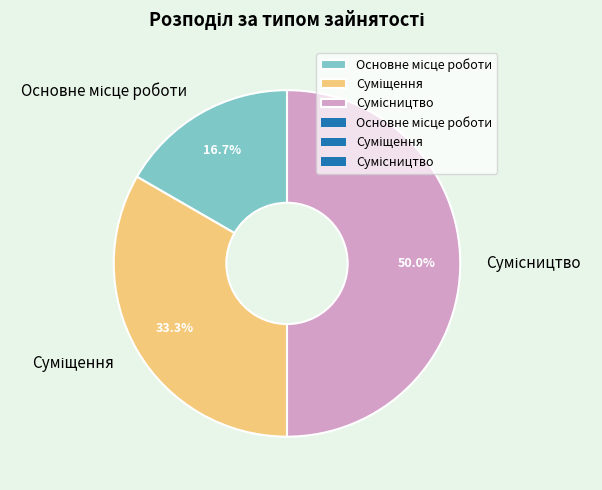

How many slices are in this pie chart?

3